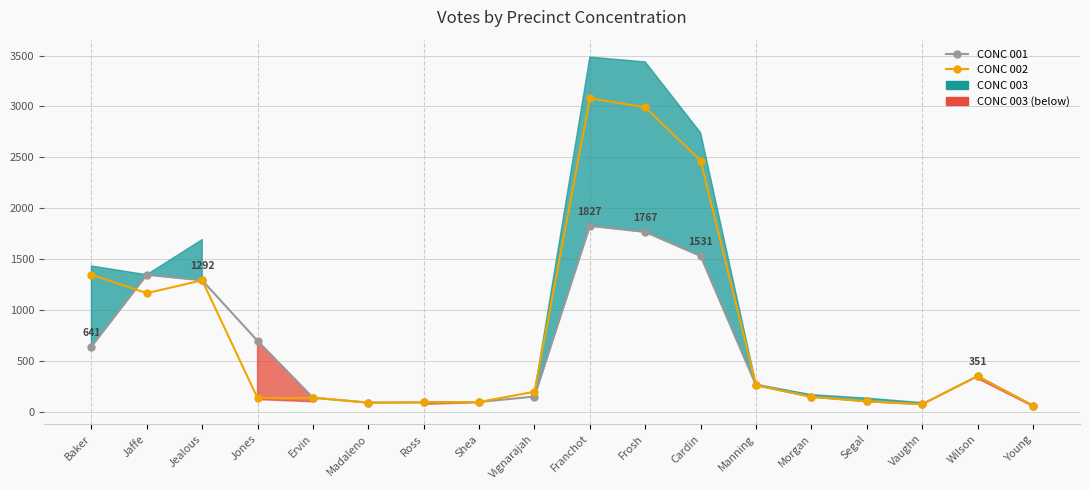

What is the difference between the maximum and second lowest values in the CONC 002 series?

3006